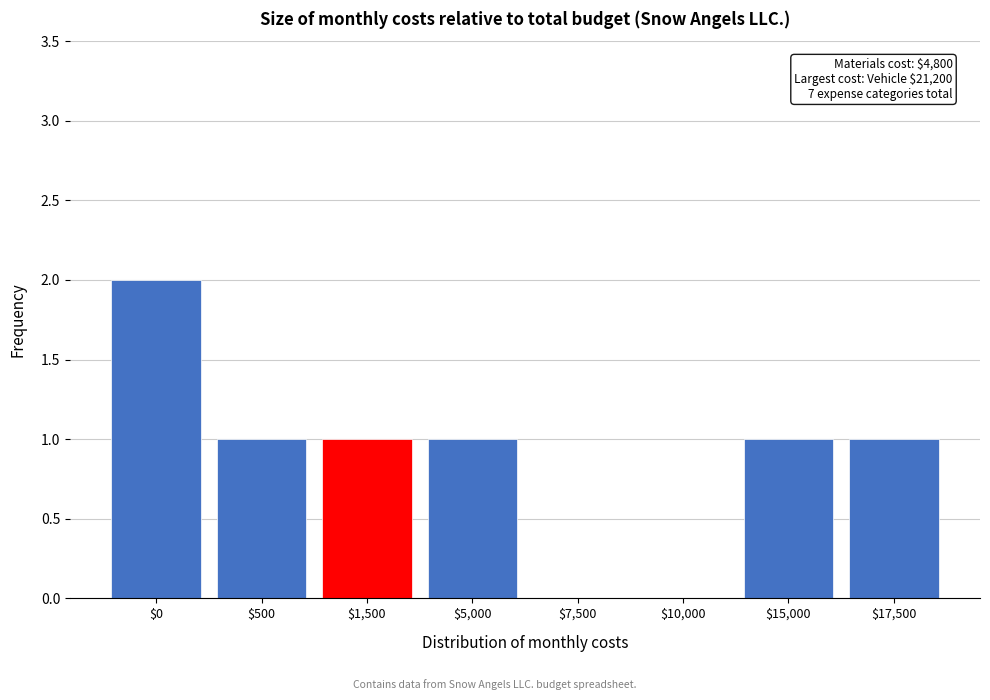

The value at $17,500 is 1. True or false?

True